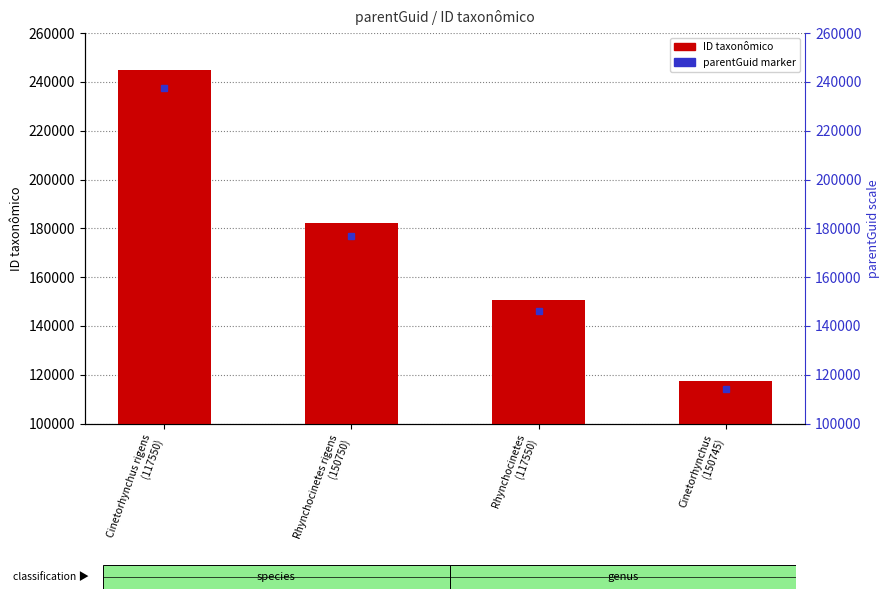

Rank the categories by value from lowest to highest.

Cinetorhynchus
(150745), Rhynchocinetes
(117550), Rhynchocinetes rigens
(150750), Cinetorhynchus rigens
(117550)